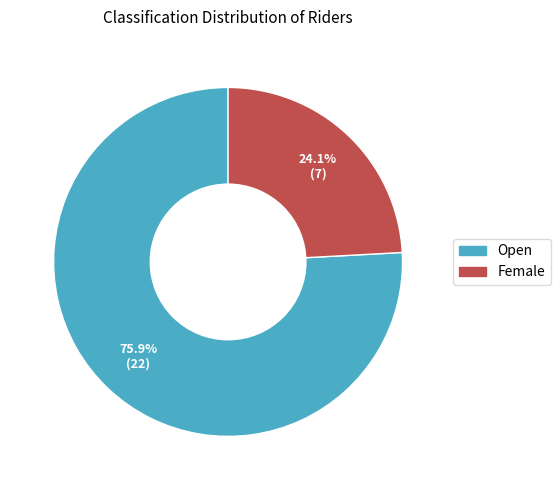

Is it true that Female is 37% of the pie?

False